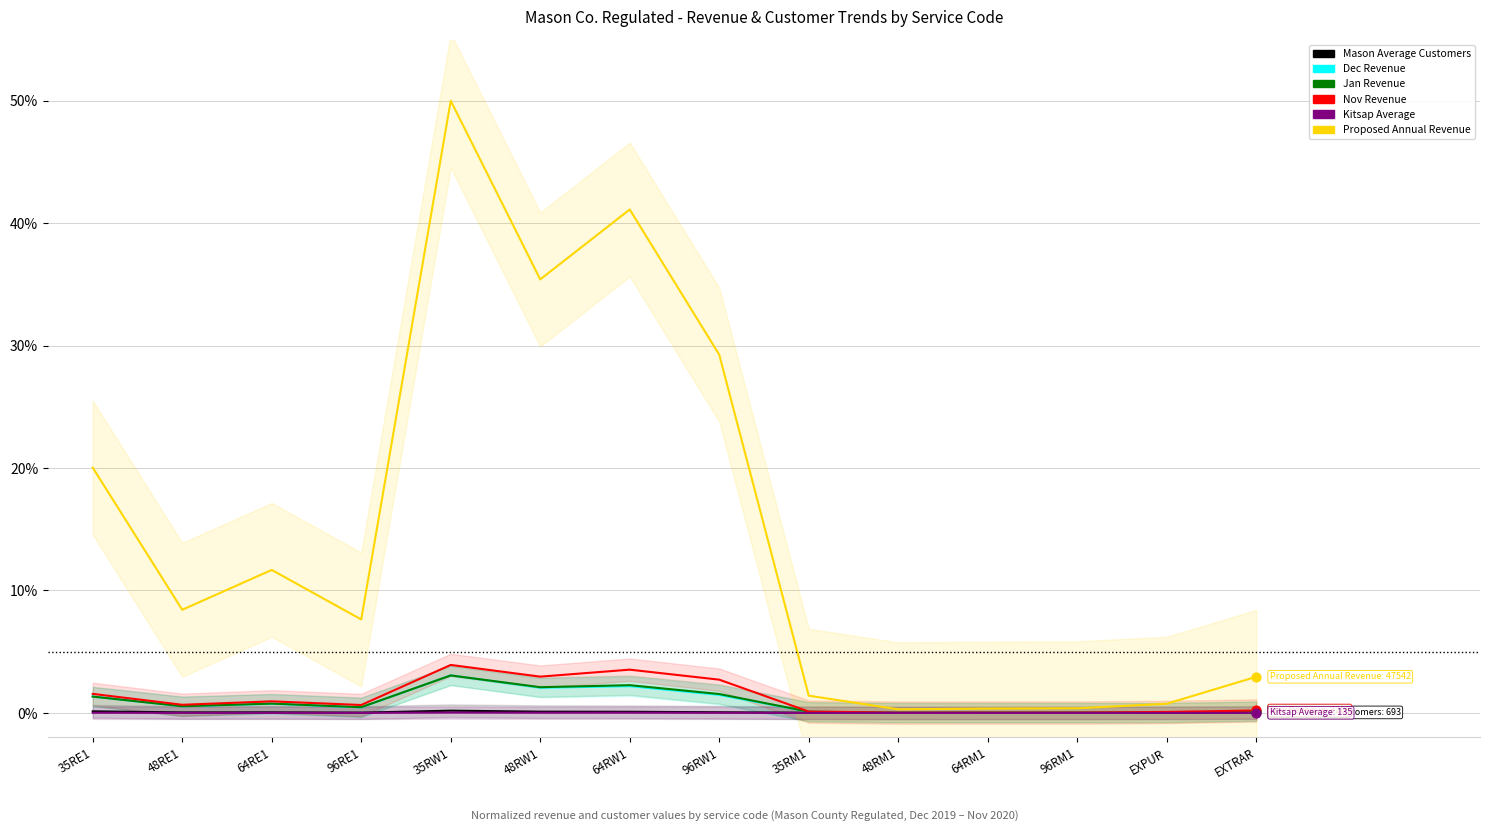

Is the value of Proposed Annual Revenue at 96RM1 greater than the value of Dec Revenue at 64RM1?

Yes